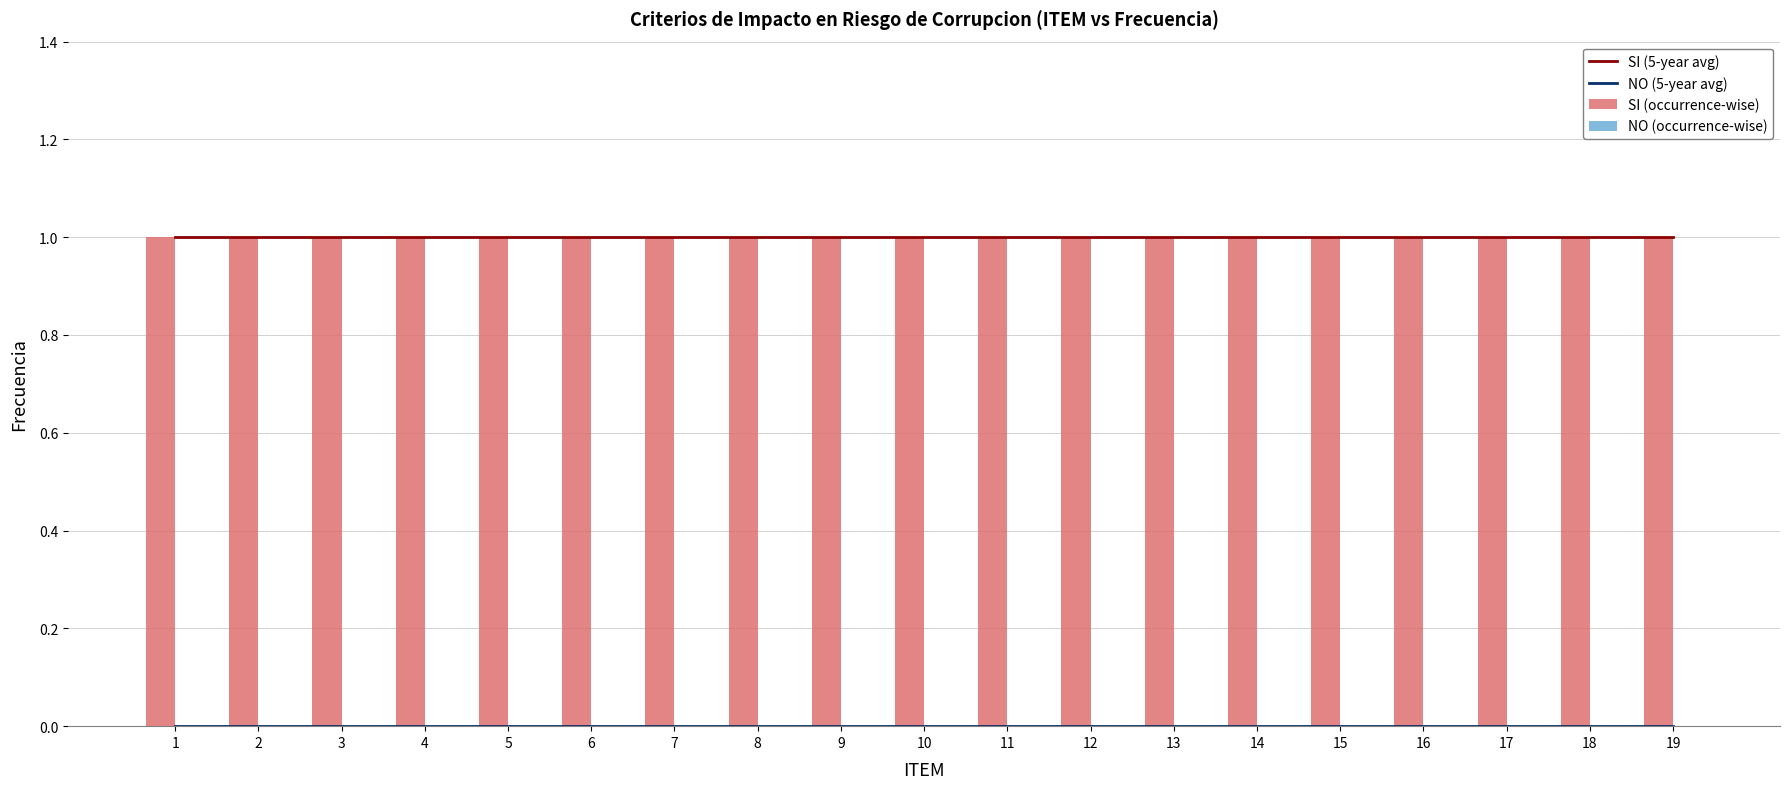

Is the value of NO (5-year avg) at 16 greater than the value of SI (5-year avg) at 11?

No